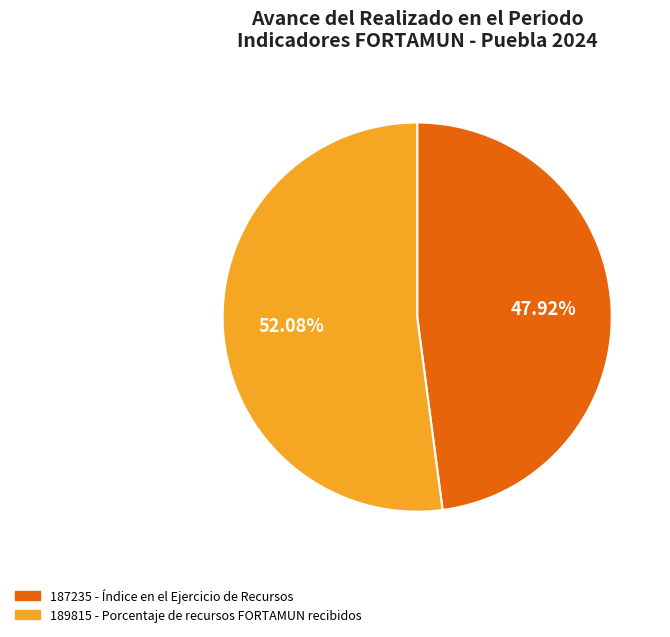

Is it true that 189815 - Porcentaje de recursos FORTAMUN recibidos is 52% of the pie?

True